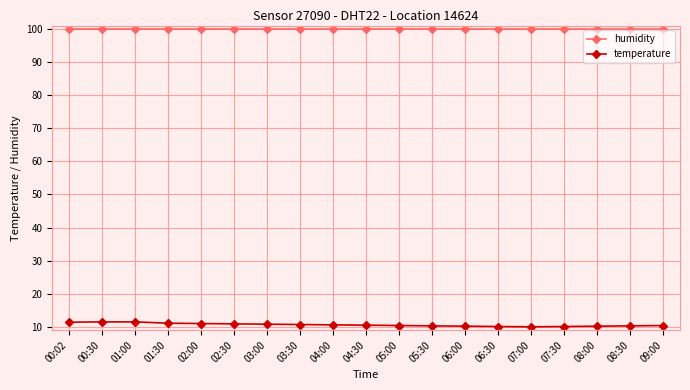

True or false: temperature and humidity cross at least once.

False